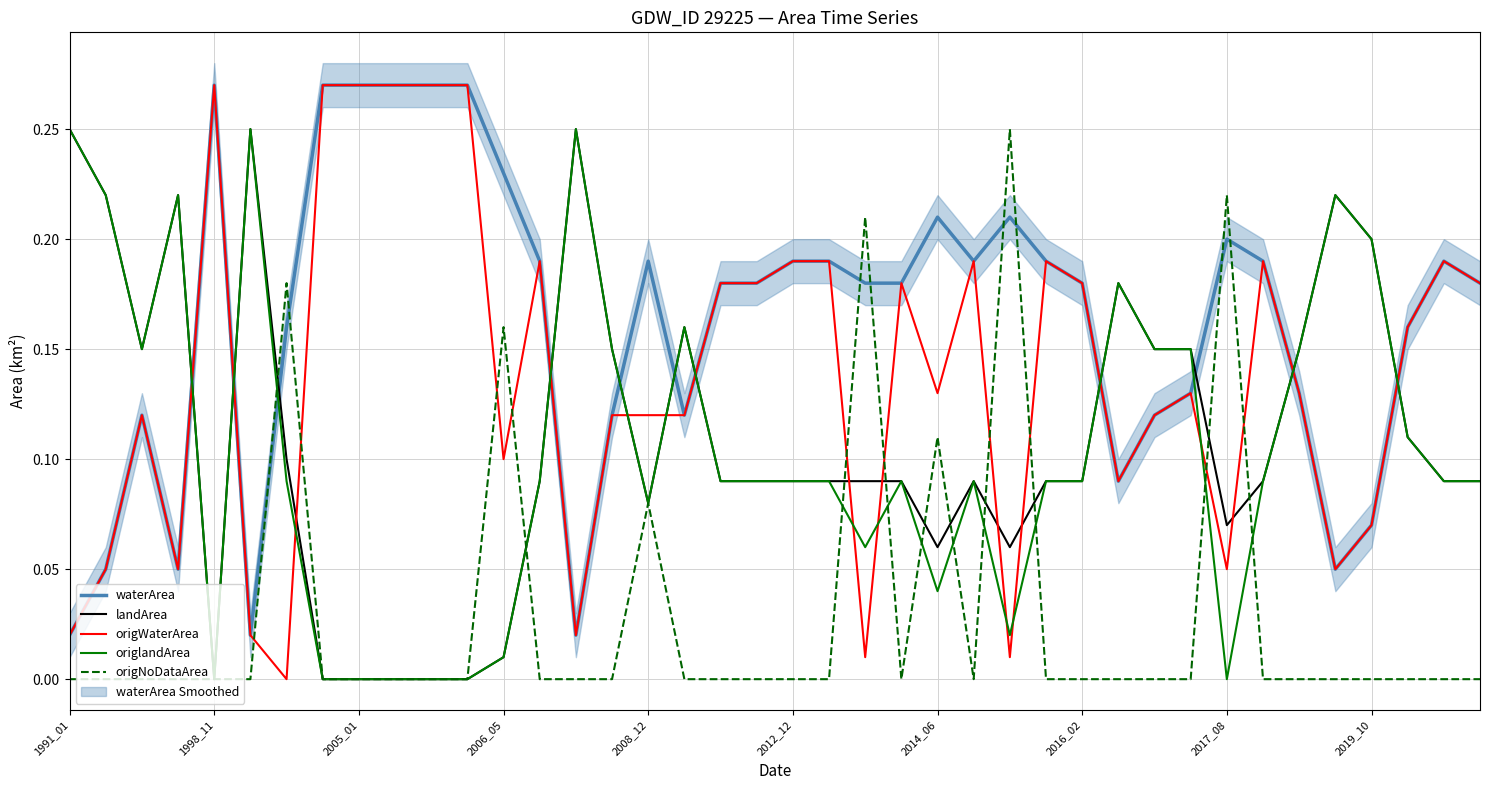

The value of landArea at 2016_02 is 0.0. True or false?

False